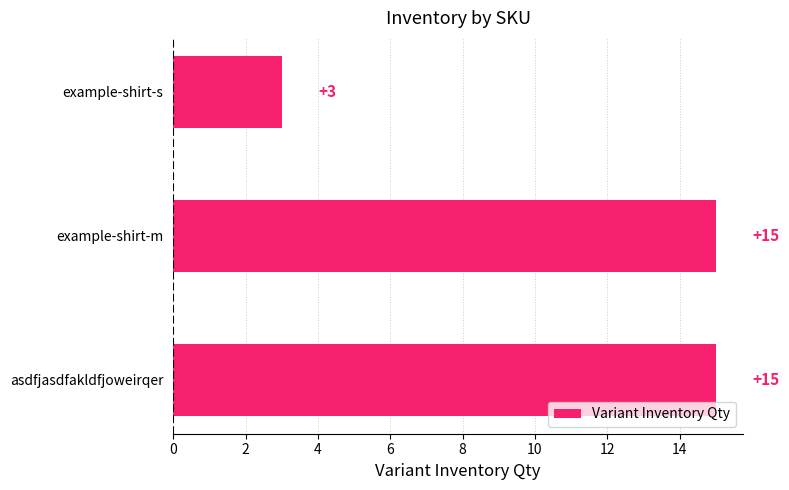

What is the maximum value shown in the chart?

15